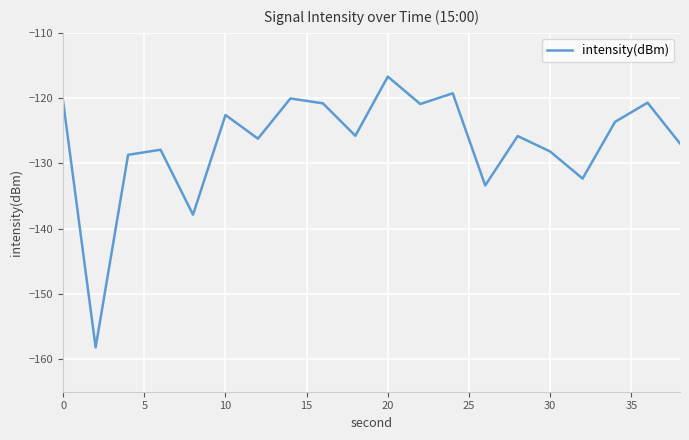

What is the smallest value displayed?

-158.2